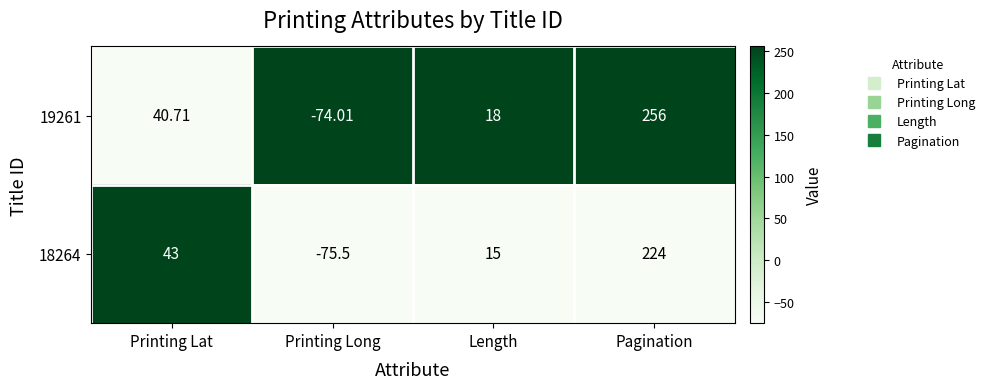

Where does the 19261 series first go above 40?

Printing Lat